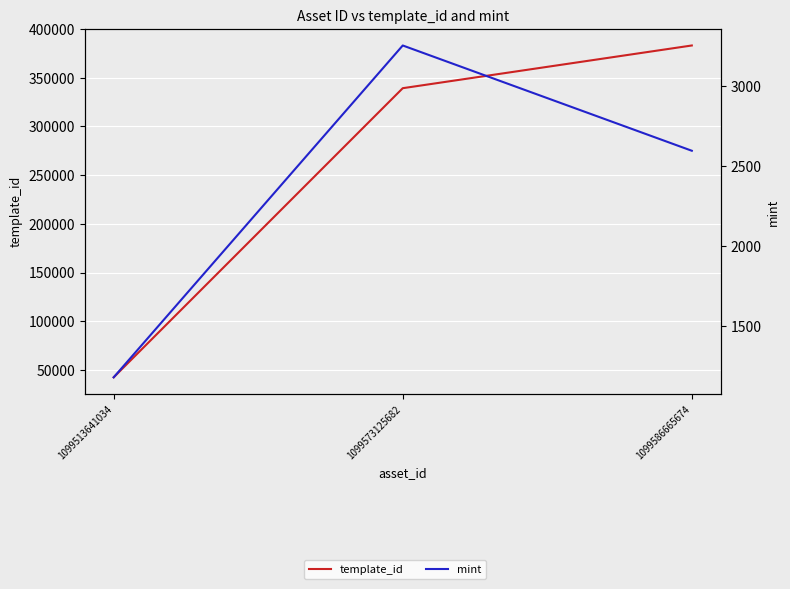

The value of mint at 1099513641034 is 800. True or false?

False